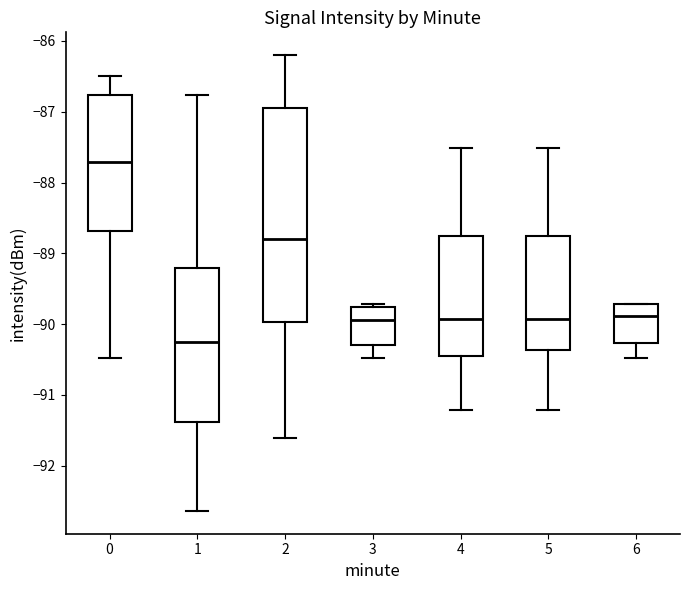

Comparing the boxes themselves (not the whiskers), which one is the tallest?

2